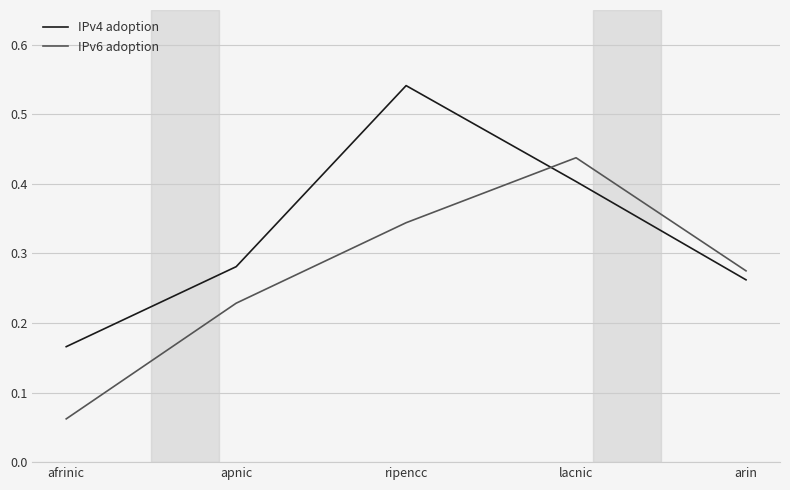

At which label does IPv4 adoption reach its peak?

ripencc